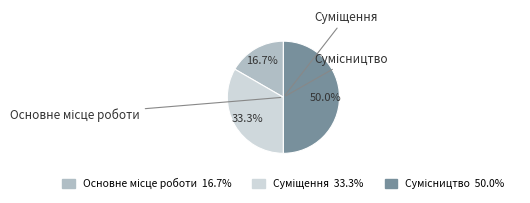

To the nearest percent, what is the combined percentage of Основне місце роботи and Сумісництво?

67%